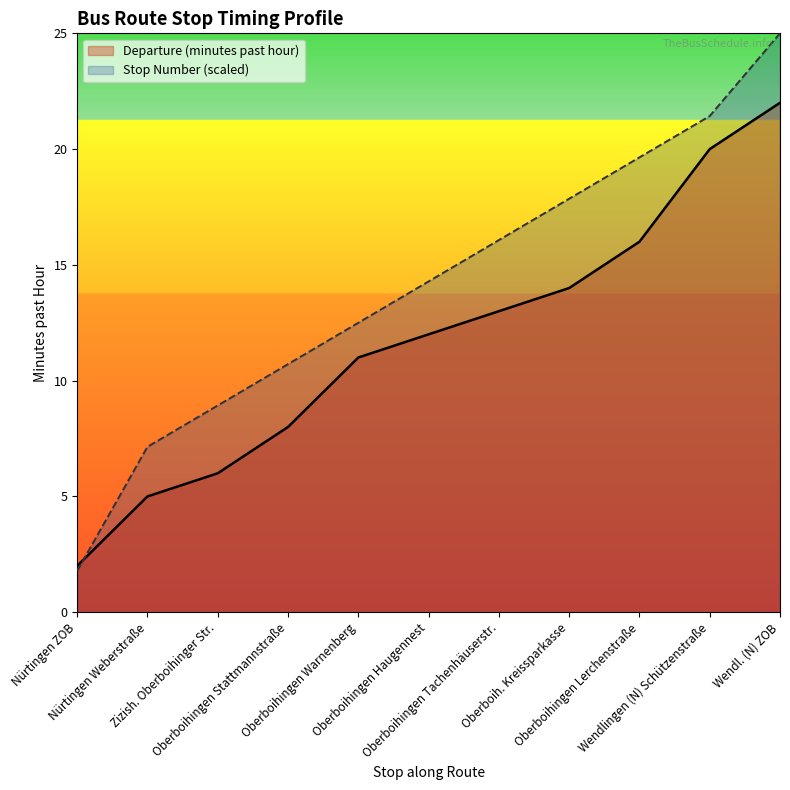

True or false: Stop Number has a value of 16.1 at Oberboihingen Tachenhäuserstr..

True